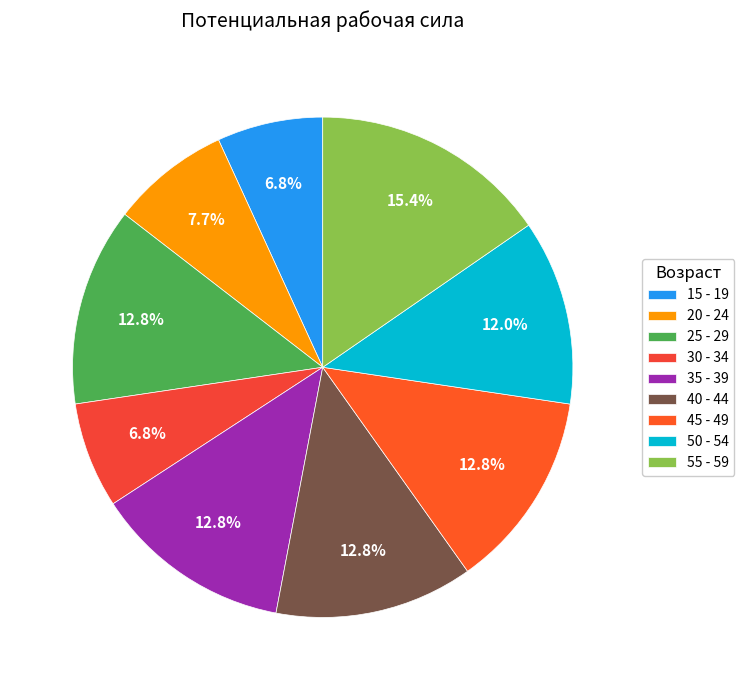

To the nearest percent, what portion does 55 - 59 represent?

15%